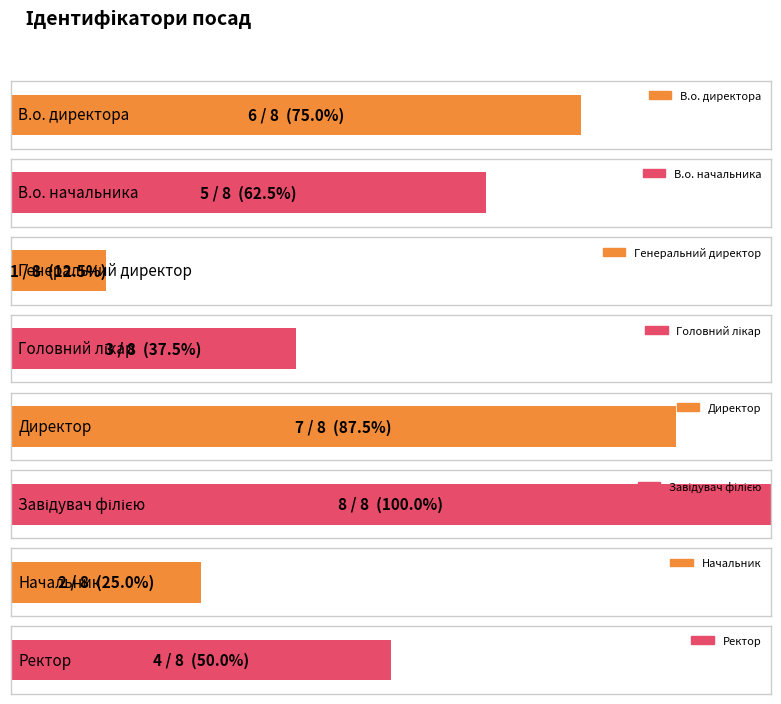

What is the change in value from В.о. директора to Завідувач філією?

+2